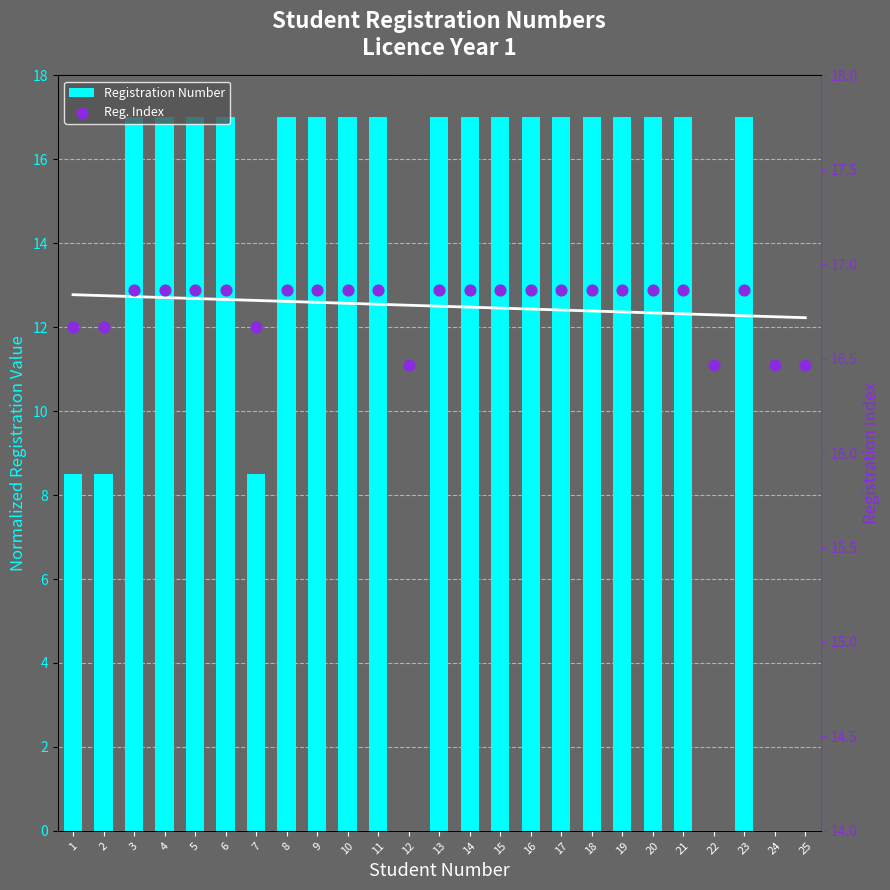

Which series contains the highest Y value?

Registration Number